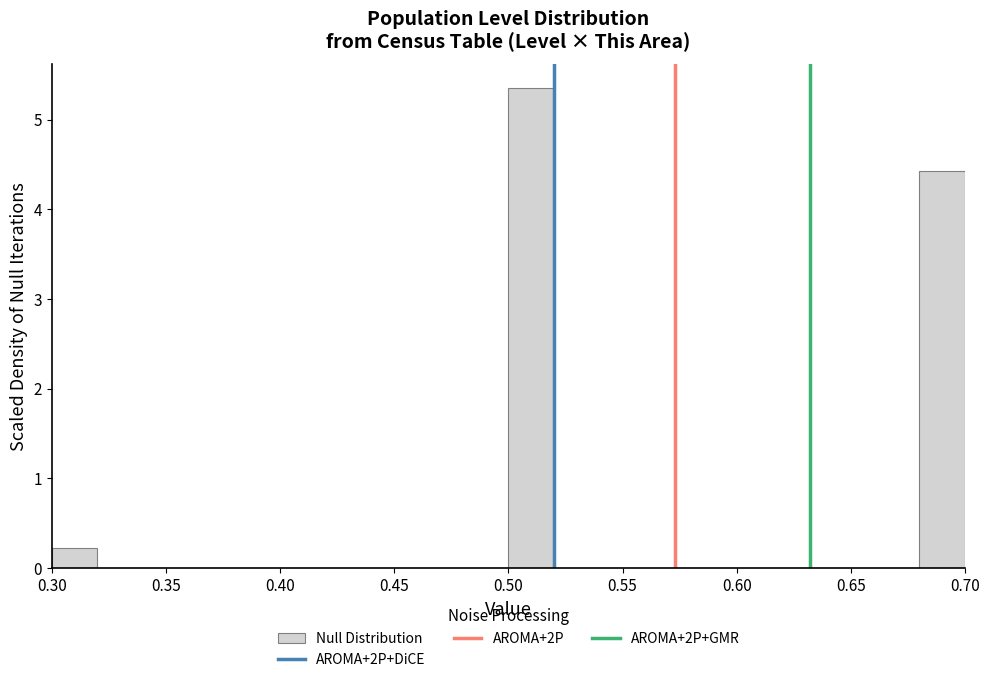

Reading left to right, transcribe this chart: for each bar, give the range it covers on the x-axis and its height. The values are not printed on the chart, so give them approximately, as read against the axis.

0.30 to 0.32: 0.2
0.32 to 0.34: 0
0.34 to 0.36: 0
0.36 to 0.38: 0
0.38 to 0.40: 0
0.40 to 0.42: 0
0.42 to 0.44: 0
0.44 to 0.46: 0
0.46 to 0.48: 0
0.48 to 0.50: 0
0.50 to 0.52: 5.3
0.52 to 0.54: 0
0.54 to 0.56: 0
0.56 to 0.58: 0
0.58 to 0.60: 0
0.60 to 0.62: 0
0.62 to 0.64: 0
0.64 to 0.66: 0
0.66 to 0.68: 0
0.68 to 0.70: 4.4